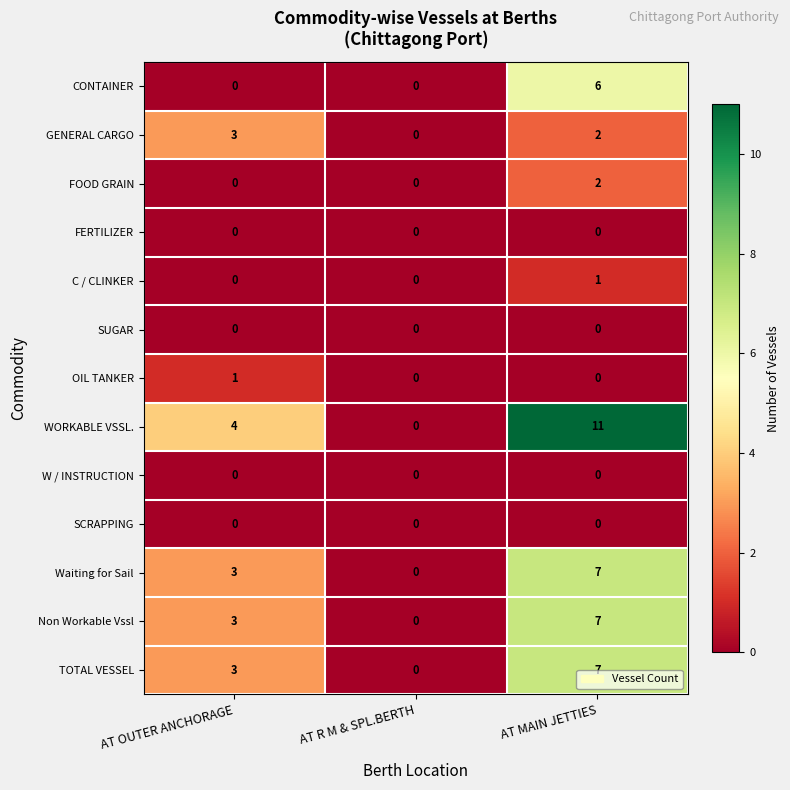

List the labels in order of TOTAL VESSEL value, smallest first.

AT R M & SPL.BERTH, AT OUTER ANCHORAGE, AT MAIN JETTIES